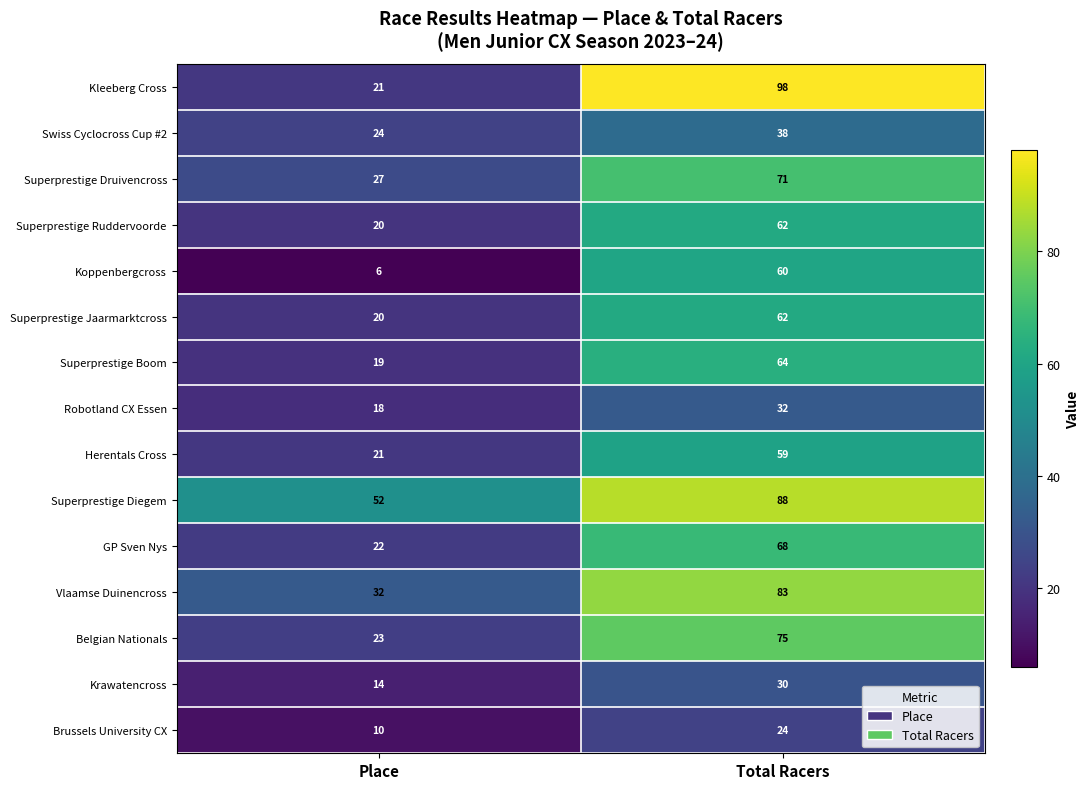

List the labels in order of Swiss Cyclocross Cup #2 value, smallest first.

Place, Total Racers